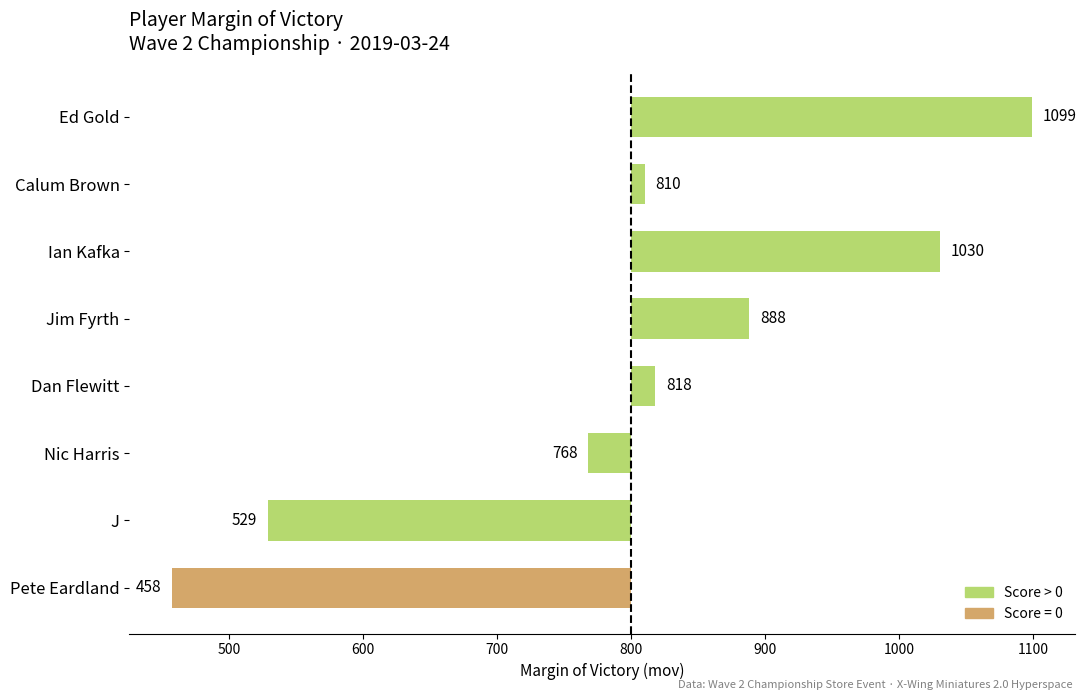

Does the chart contain any negative values?

Yes